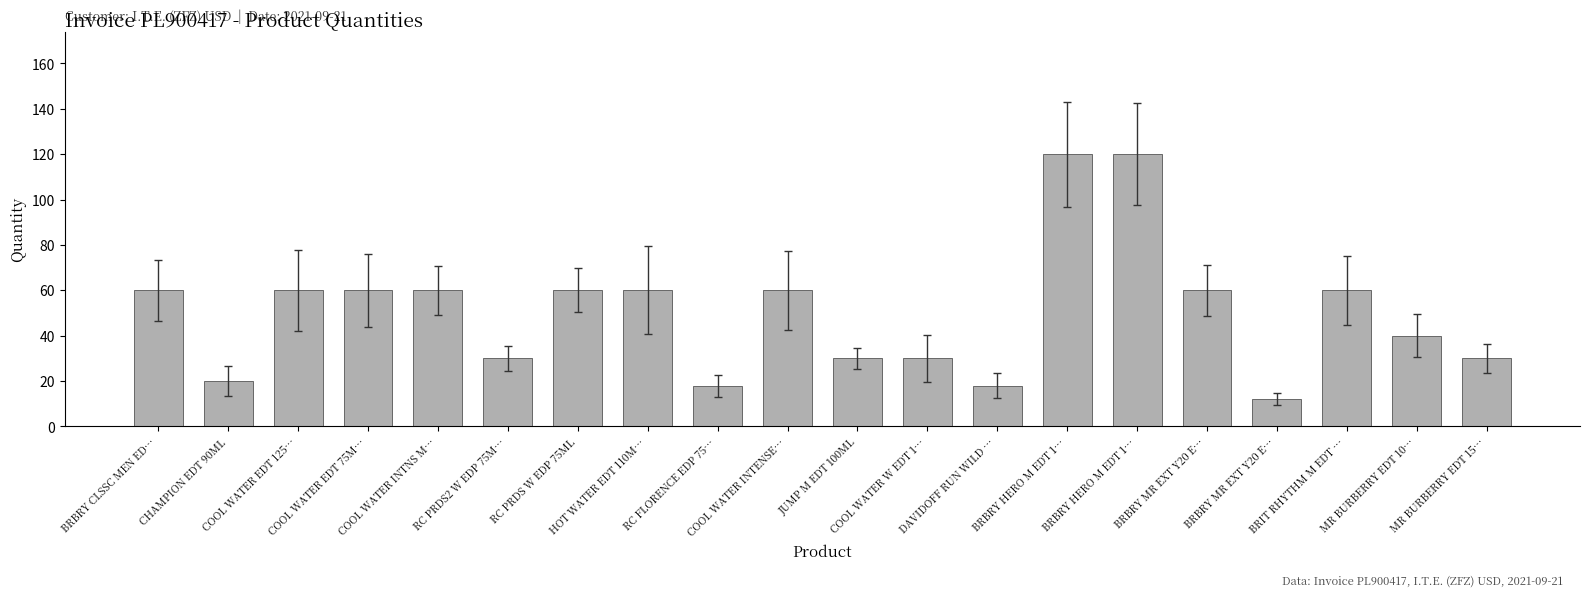

Are the bars horizontal?

No